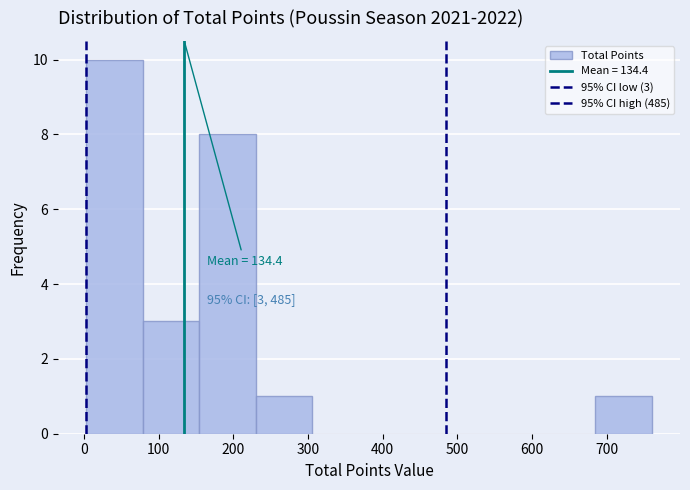

Over which range of the x-axis is the bar tallest?

0 to 80